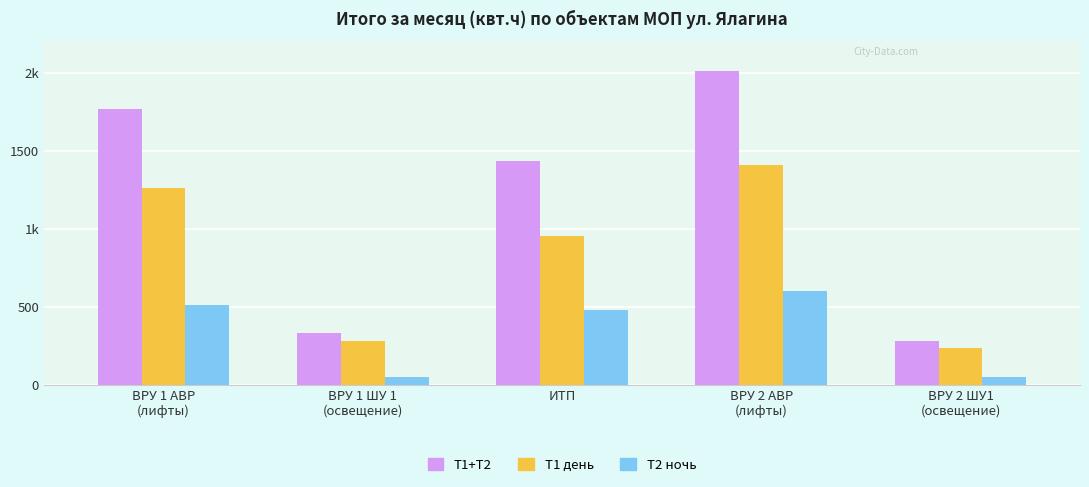

Does the chart contain stacked bars?

No